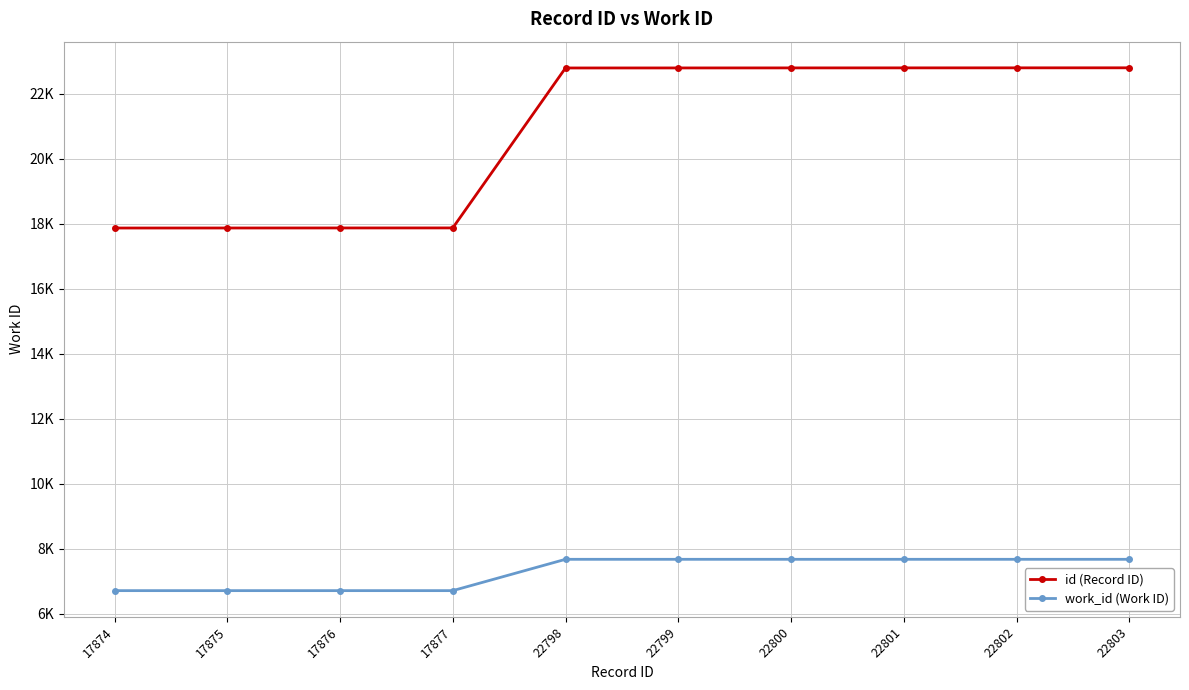

What is the value of the work_id (Work ID) point at the 1st from the left?

6718